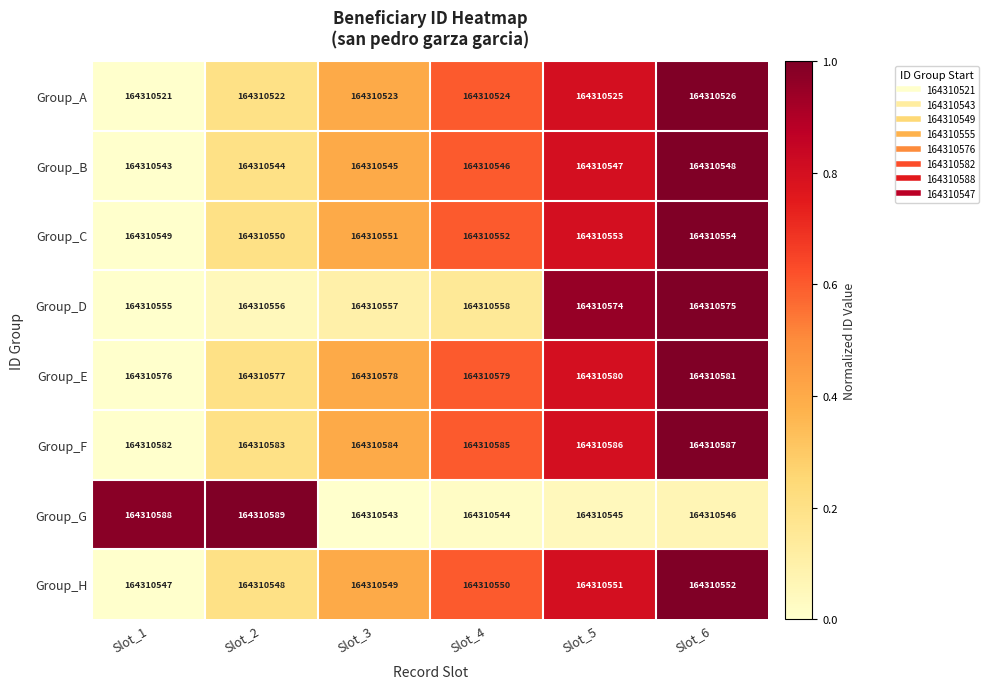

How many data points does each series have?

6